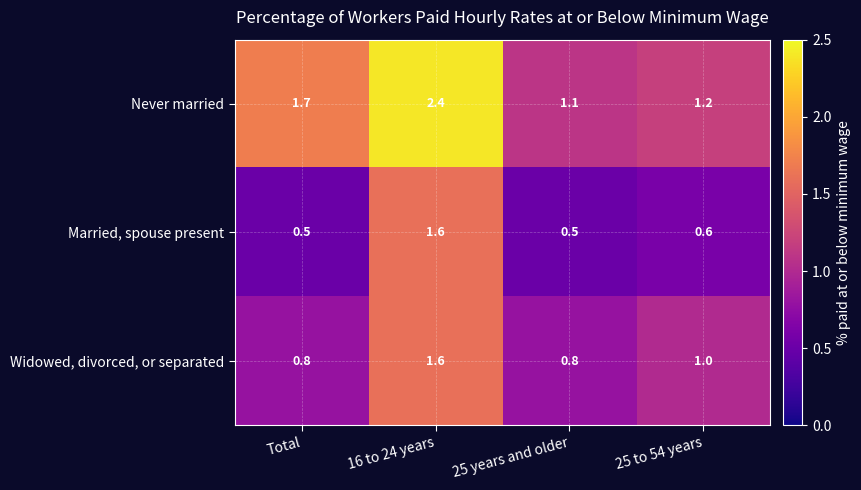

The value of Widowed, divorced, or separated at 16 to 24 years is 0.6. True or false?

False